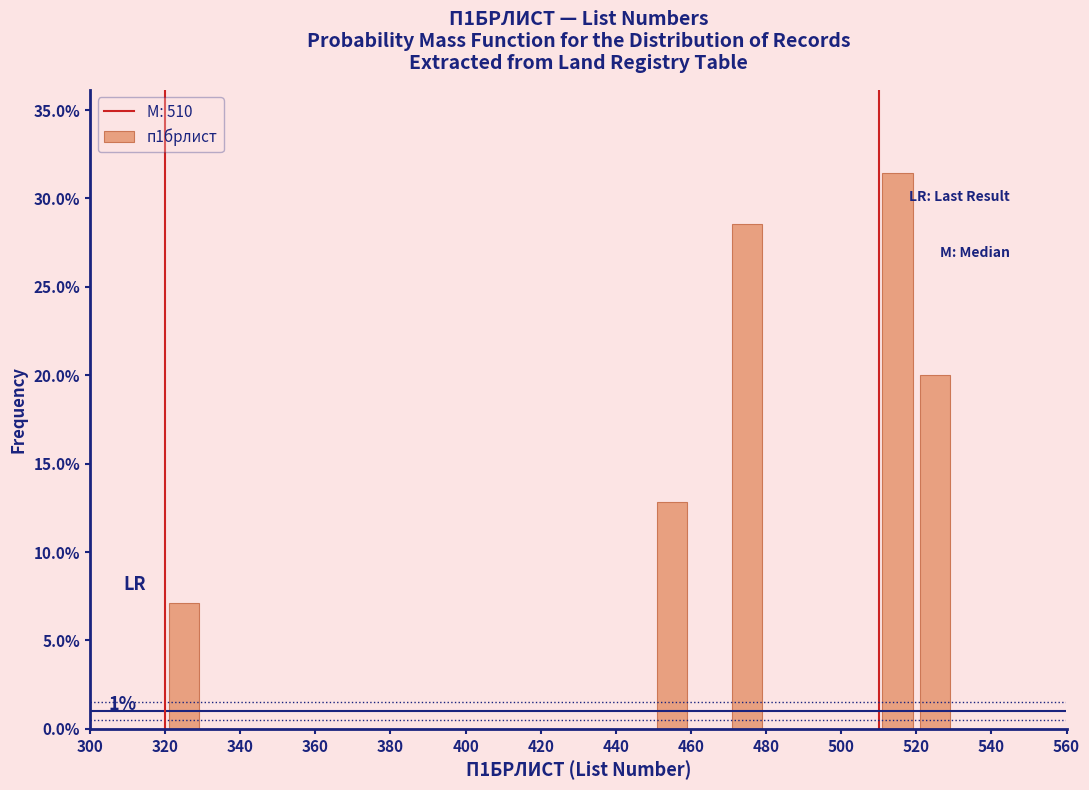

Over which range of the x-axis is the bar tallest?

510 to 520